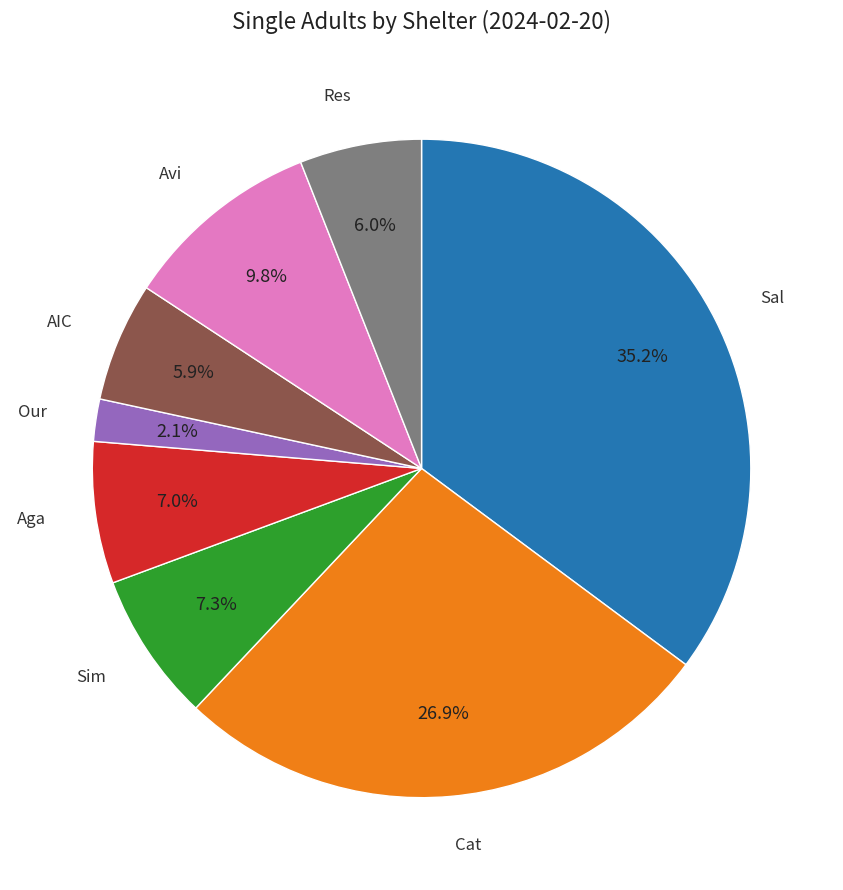

To the nearest percent, what is the difference between the largest and smallest slice percentages?

33%